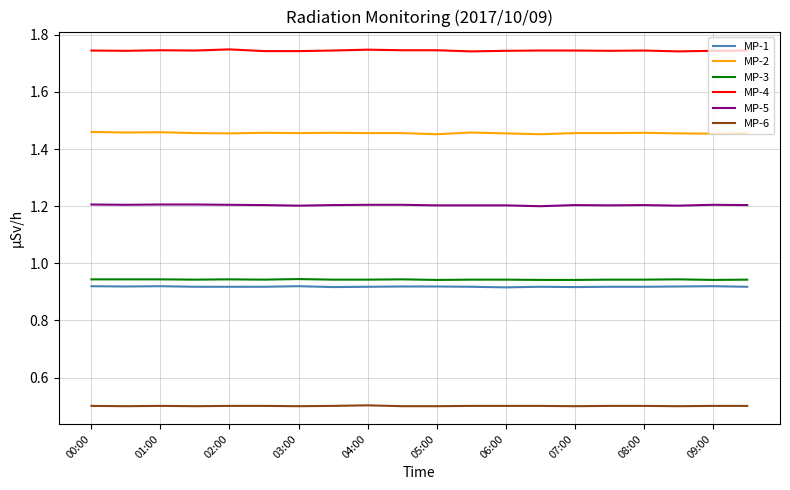

What are all the series names shown in the legend?

MP-1, MP-2, MP-3, MP-4, MP-5, MP-6